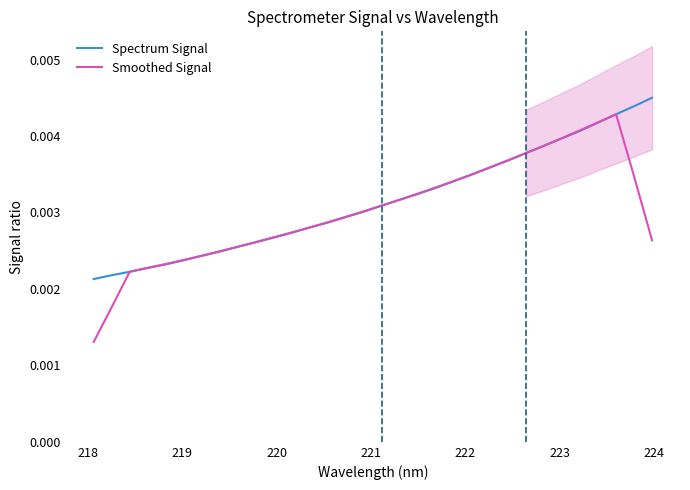

True or false: Spectrum Signal and Smoothed Signal cross at least once.

True